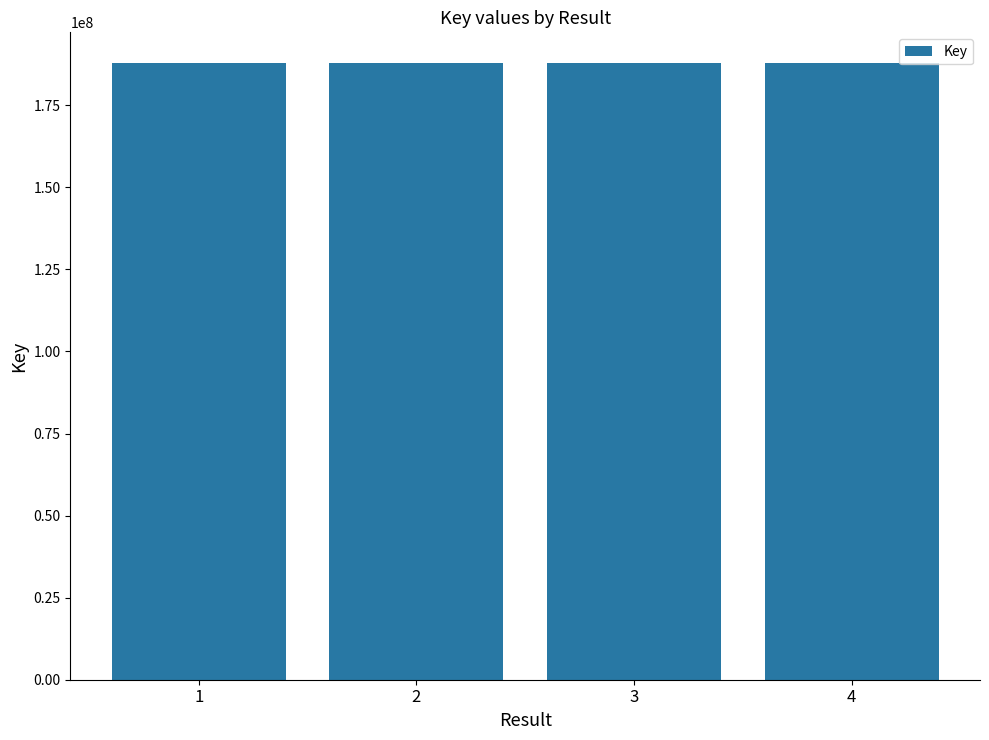

What is the value of the 4th bar from the left?

187840509